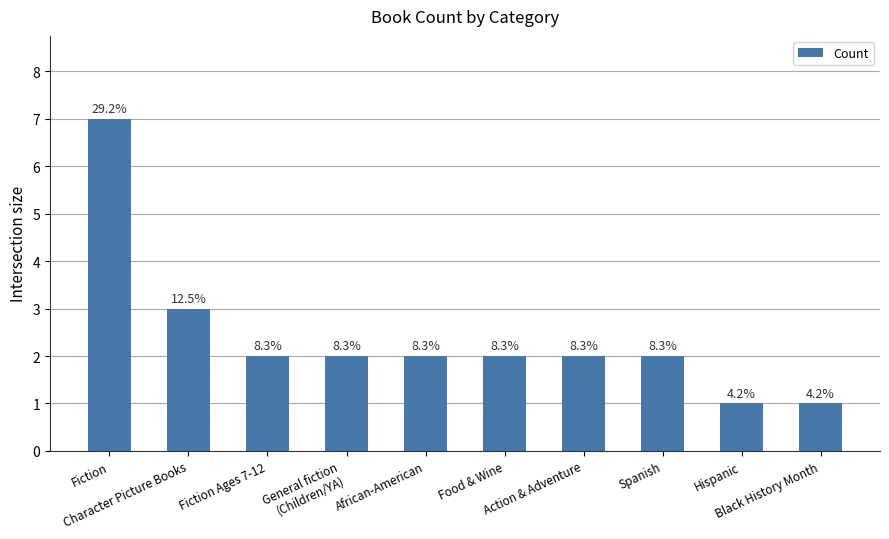

How many bars are there in total?

10